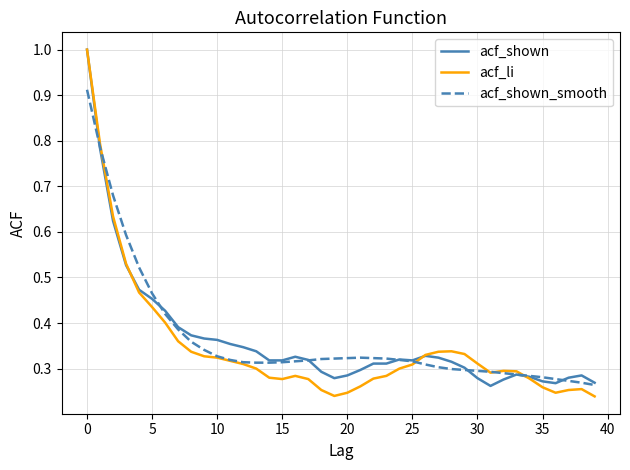

What is the greatest value displayed?

1.0